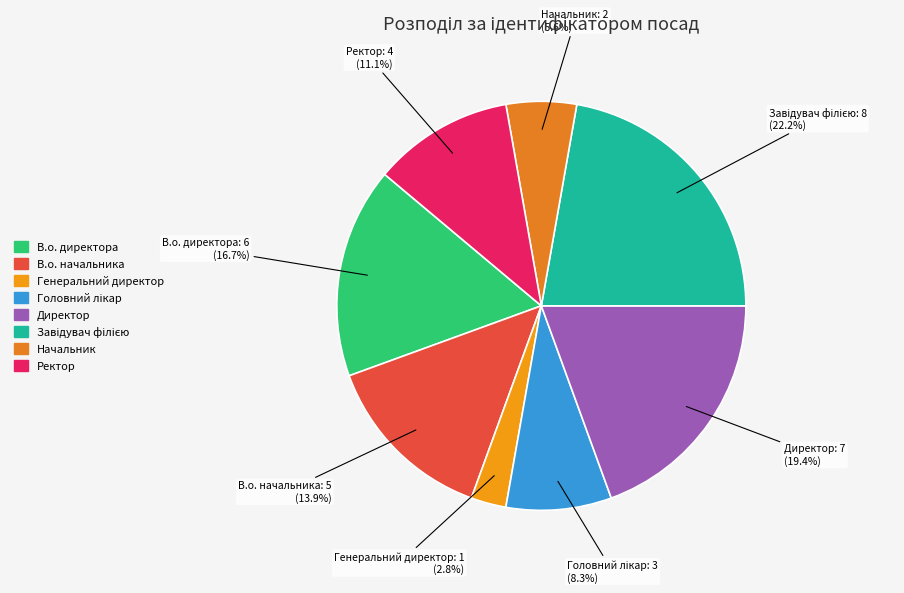

What is the smallest slice in the pie chart?

Генеральний директор